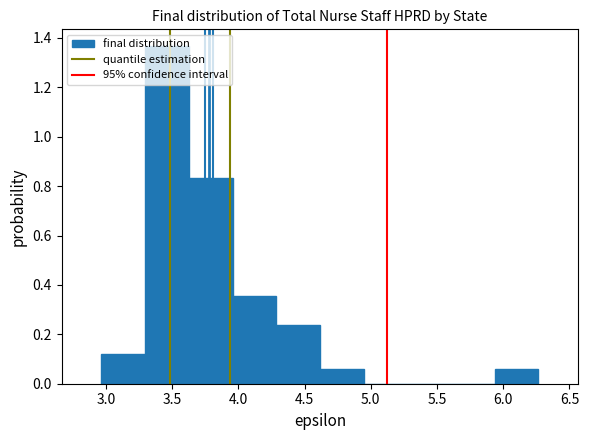

Over which range of the x-axis is the bar tallest?

3.30 to 3.65